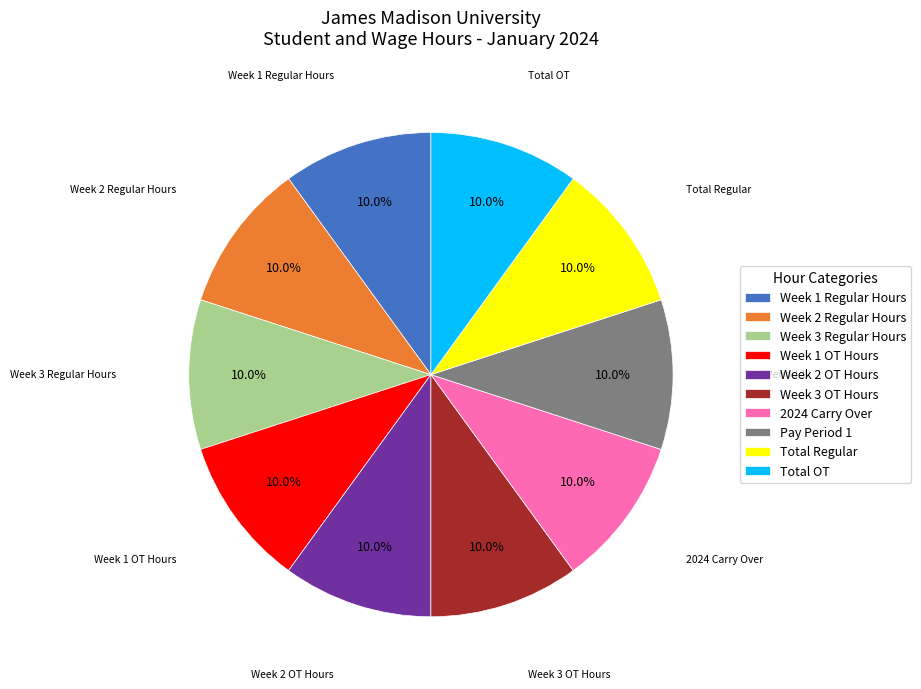

Is there a majority slice in this chart?

No